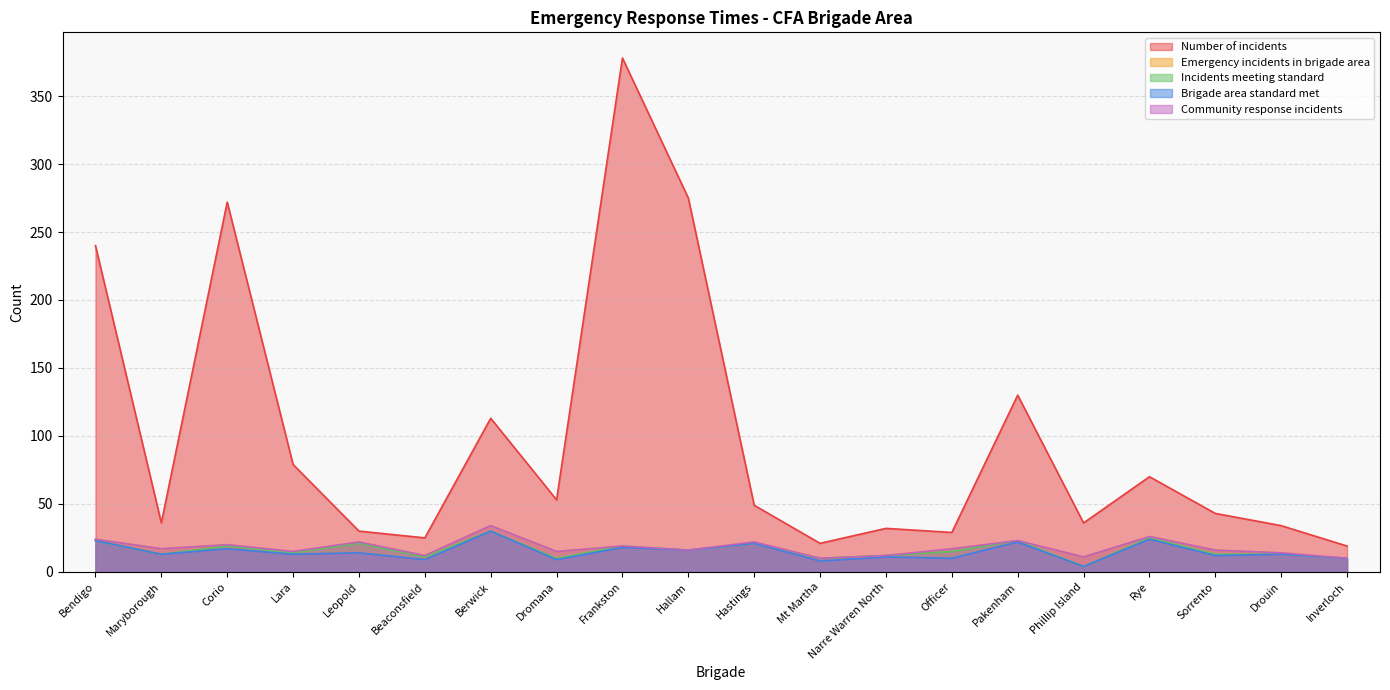

The value of Brigade area standard met at Rye is 5. True or false?

False